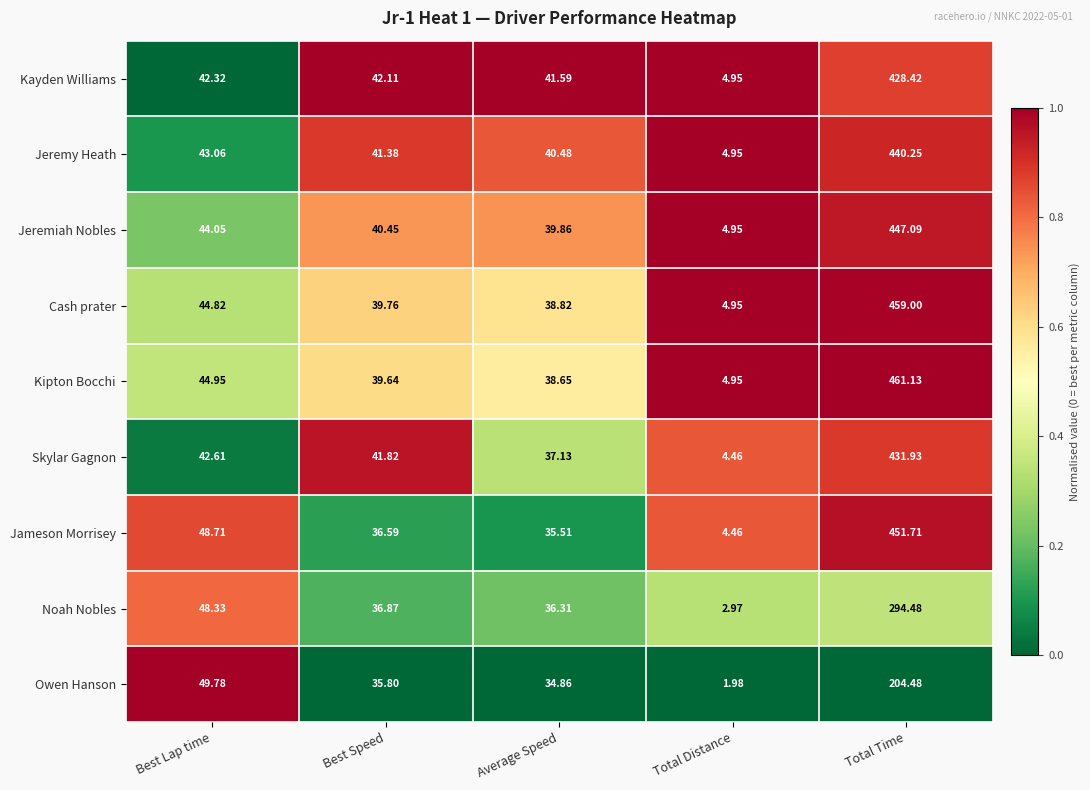

At which category does the chart reach its minimum across all series?

Total Distance